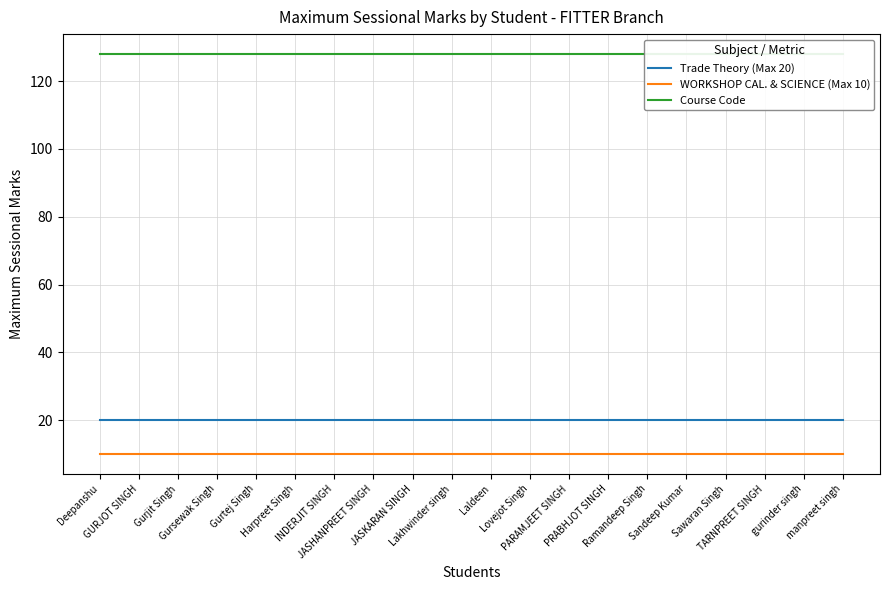

Reading left to right, transcribe all the data shown in this chart.

Trade Theory (Max 20): Deepanshu=20	GURJOT SINGH=20	Gurjit Singh=20	Gursewak Singh=20	Gurtej Singh=20	Harpreet Singh=20	INDERJIT SINGH=20	JASHANPREET SINGH=20	JASKARAN SINGH=20	Lakhwinder singh=20	Laldeen=20	Lovejot Singh=20	PARAMJEET SINGH=20	PRABHJOT SINGH=20	Ramandeep Singh=20	Sandeep Kumar=20	Sawaran Singh=20	TARNPREET SINGH=20	gurinder singh=20	manpreet singh=20
WORKSHOP CAL. & SCIENCE (Max 10): Deepanshu=10	GURJOT SINGH=10	Gurjit Singh=10	Gursewak Singh=10	Gurtej Singh=10	Harpreet Singh=10	INDERJIT SINGH=10	JASHANPREET SINGH=10	JASKARAN SINGH=10	Lakhwinder singh=10	Laldeen=10	Lovejot Singh=10	PARAMJEET SINGH=10	PRABHJOT SINGH=10	Ramandeep Singh=10	Sandeep Kumar=10	Sawaran Singh=10	TARNPREET SINGH=10	gurinder singh=10	manpreet singh=10
Course Code: Deepanshu=128	GURJOT SINGH=128	Gurjit Singh=128	Gursewak Singh=128	Gurtej Singh=128	Harpreet Singh=128	INDERJIT SINGH=128	JASHANPREET SINGH=128	JASKARAN SINGH=128	Lakhwinder singh=128	Laldeen=128	Lovejot Singh=128	PARAMJEET SINGH=128	PRABHJOT SINGH=128	Ramandeep Singh=128	Sandeep Kumar=128	Sawaran Singh=128	TARNPREET SINGH=128	gurinder singh=128	manpreet singh=128